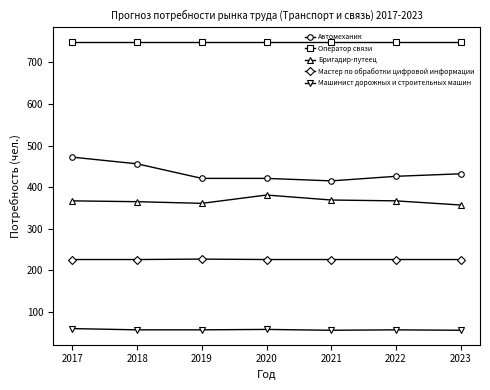

Is it true that Оператор связи equals 480 at 2022?

False